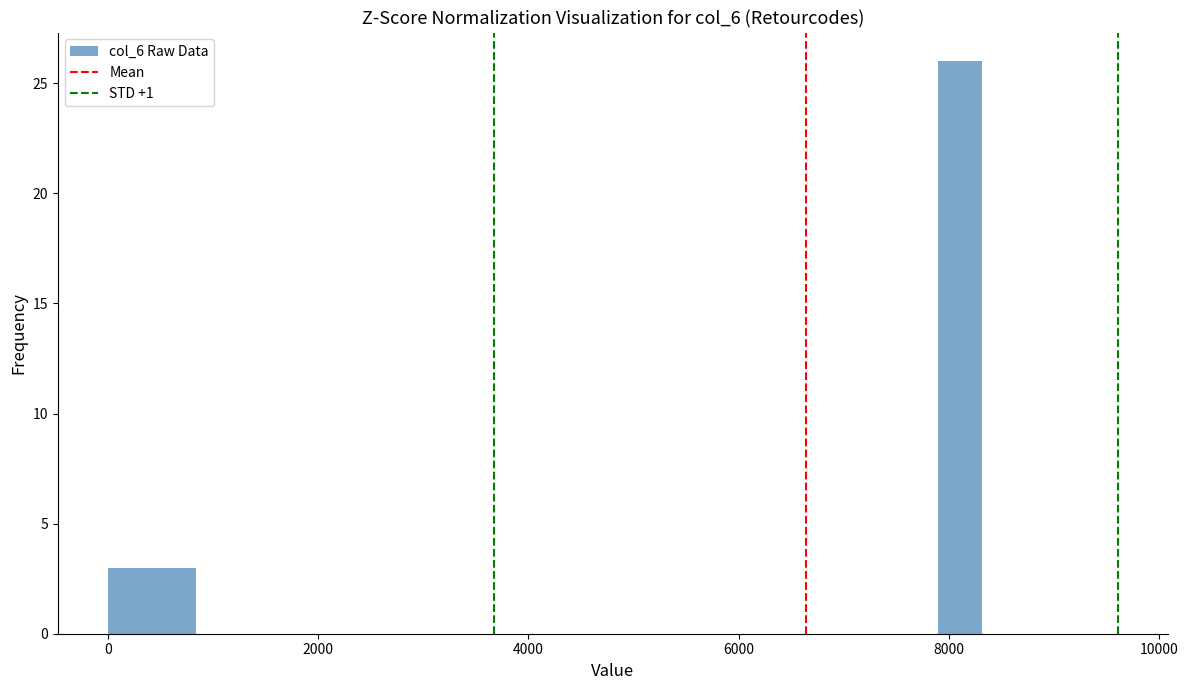

Read against the x-axis, roughly where is the centre of the tallest bar?

8200